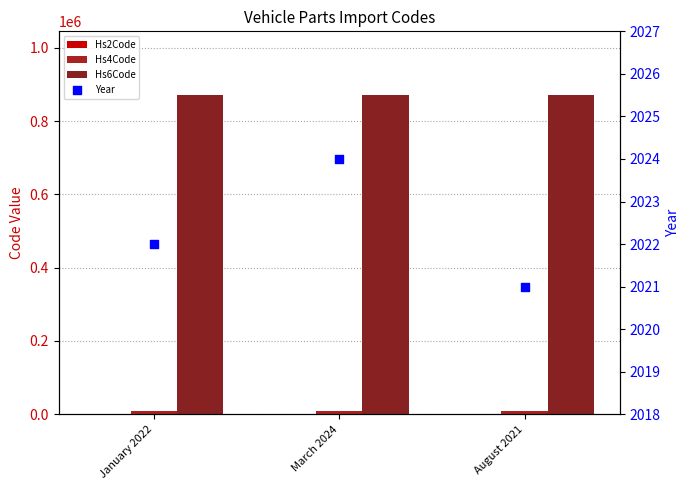

Which series has the largest Y range (max minus min)?

Hs6Code